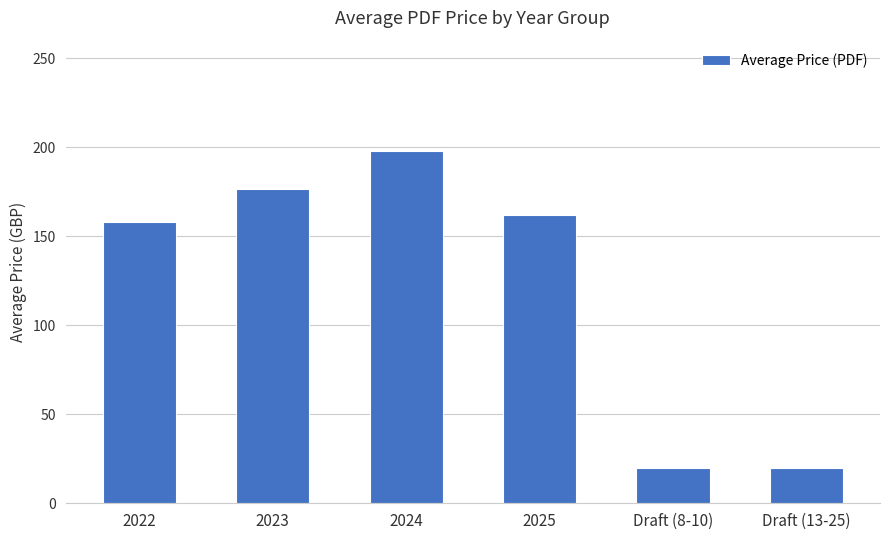

What is the ratio of the value at 2022 to the value at Draft (13-25)?

7.9